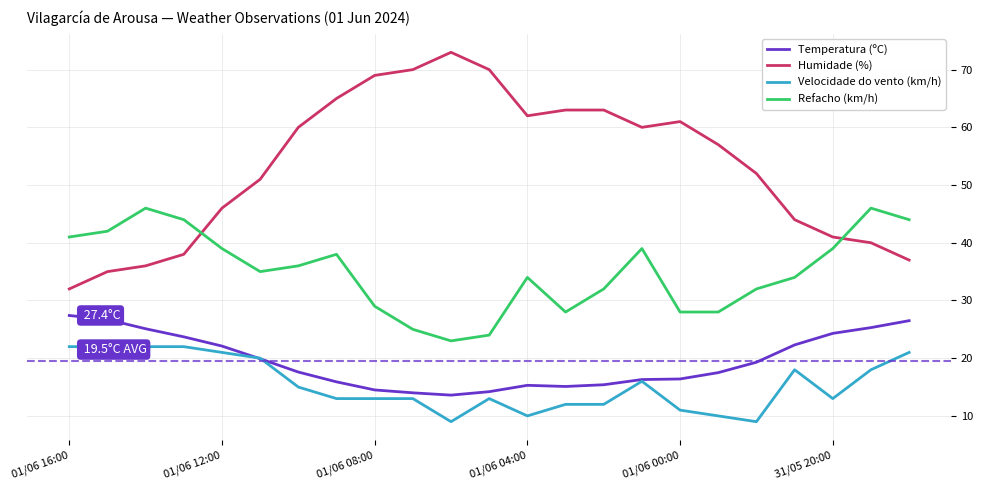

What is the sum of all Velocidade do vento (km/h) values?

355.0